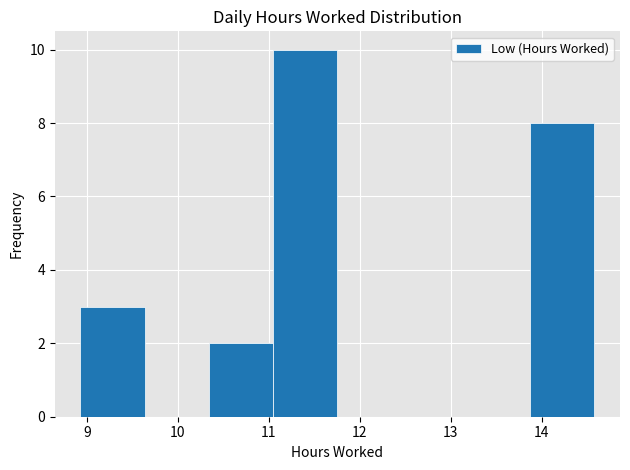

What is the height of the bar covering 10.3 to 11.0 on the x-axis? Neither the bar edges nor the heights are printed on the chart, so give them approximately, as read against the axes.

2